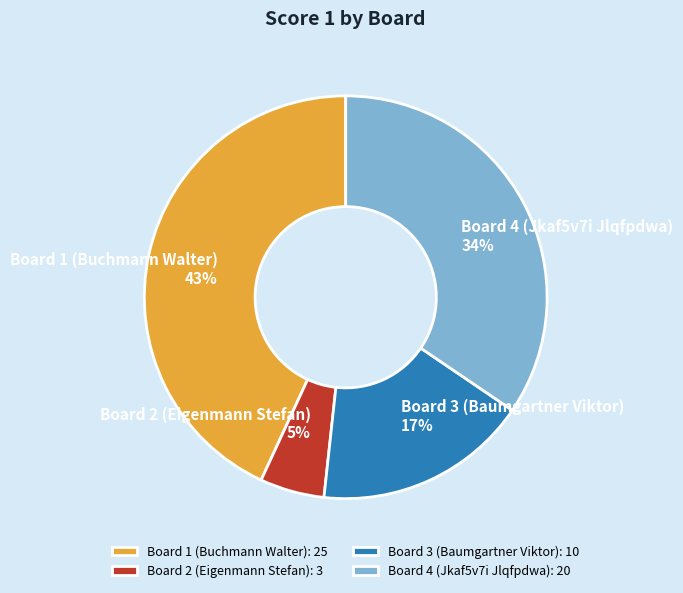

Count the number of slices in the pie.

4